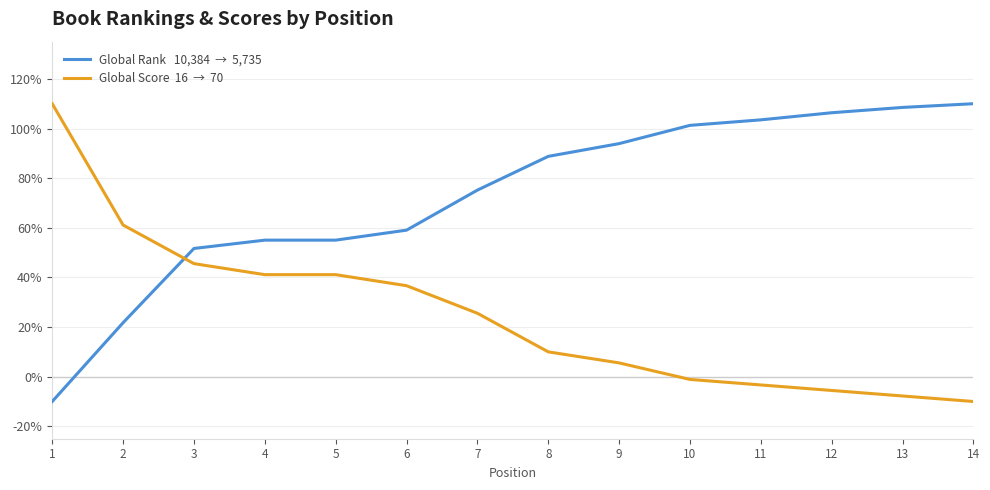

What is the greatest value displayed?

110.0